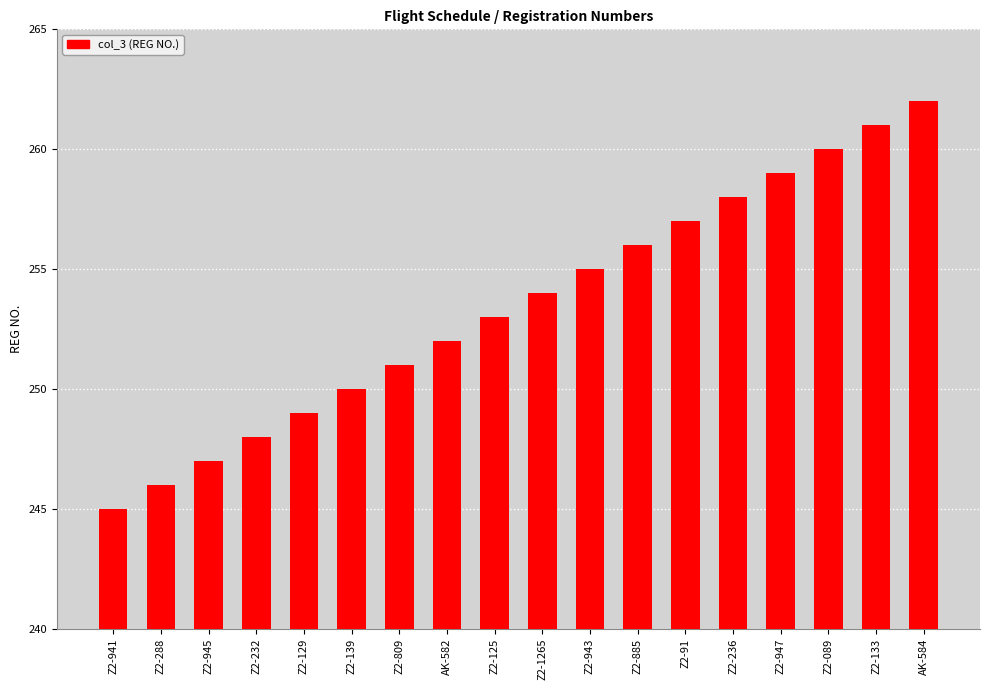

What is the label of the 7th bar from the right?

Z2-885